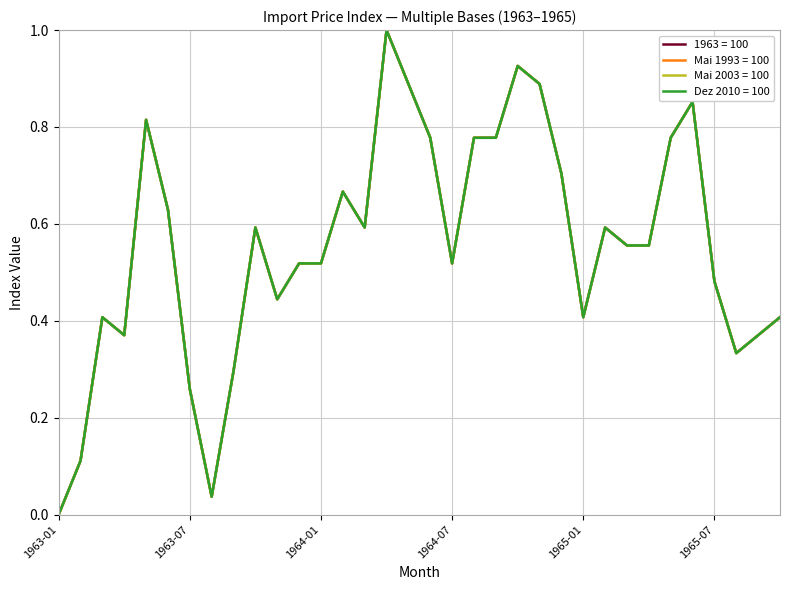

What is the maximum value for Mai 1993 = 100?

1.0